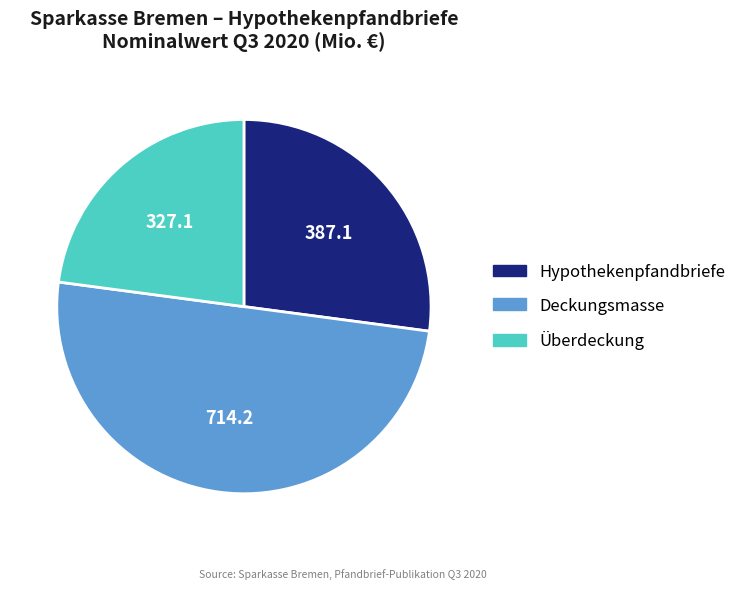

How many slices are in this pie chart?

3